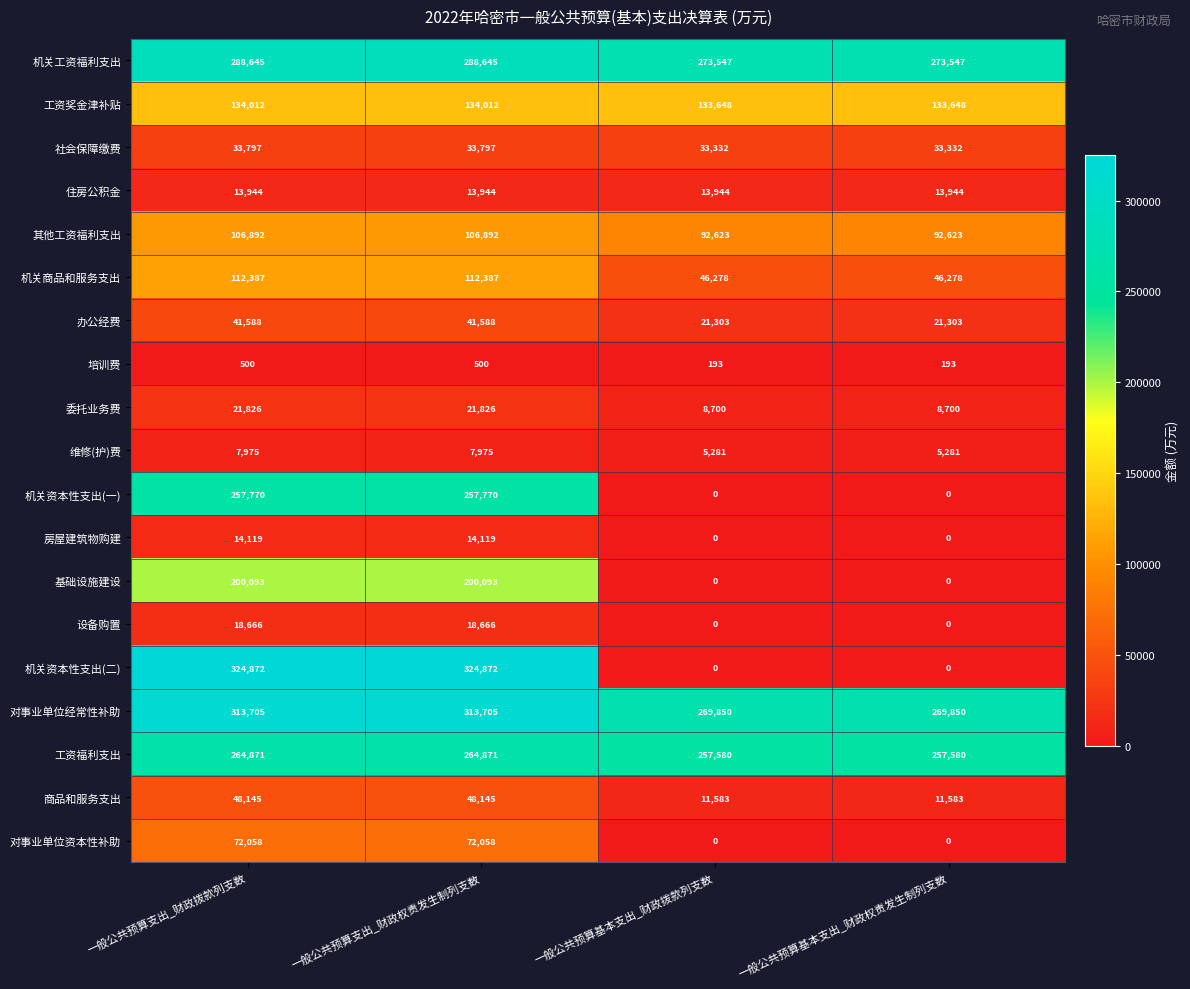

True or false: 基础设施建设 has a value of 319628 at 一般公共预算支出_财政权责发生制列支数.

False